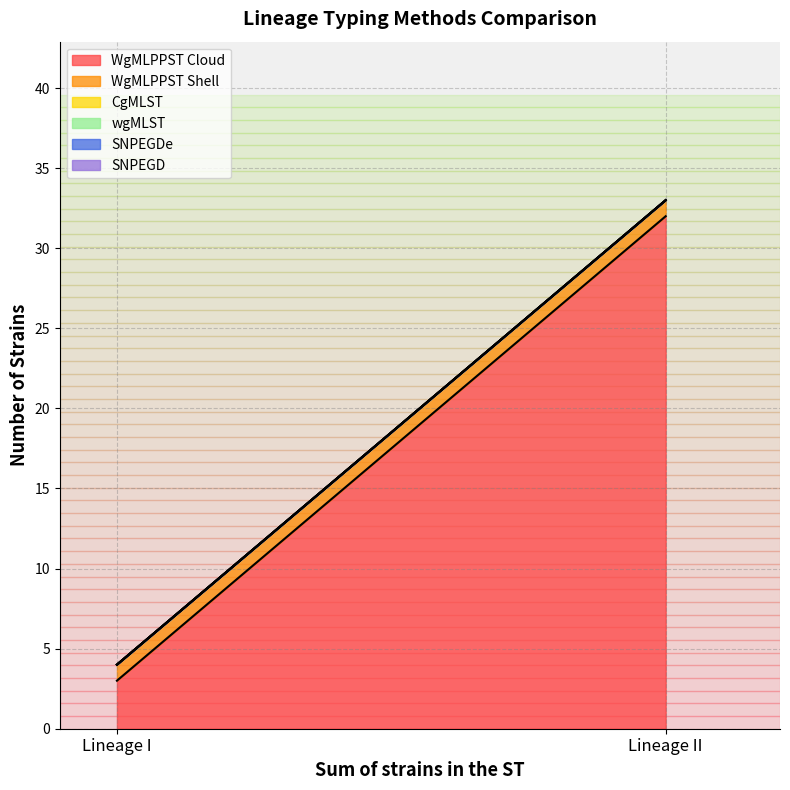

How many distinct data groups are displayed?

6